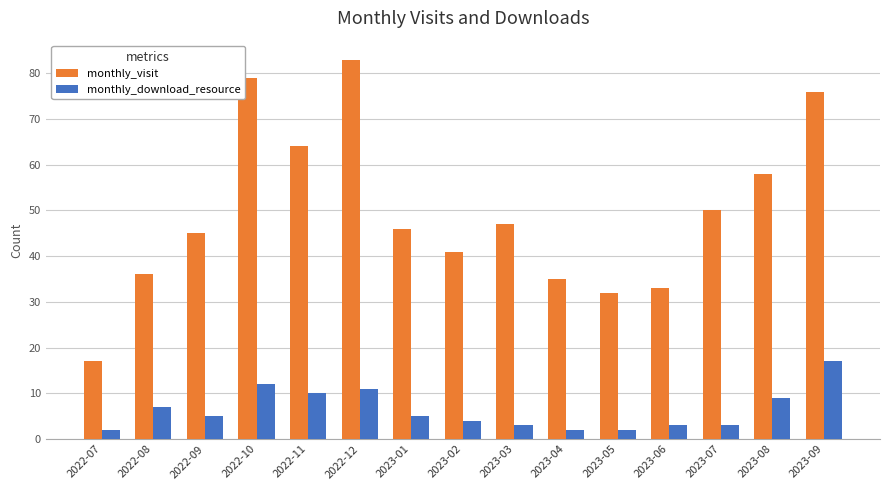

List the series in order of their overall mean, highest first.

monthly_visit, monthly_download_resource